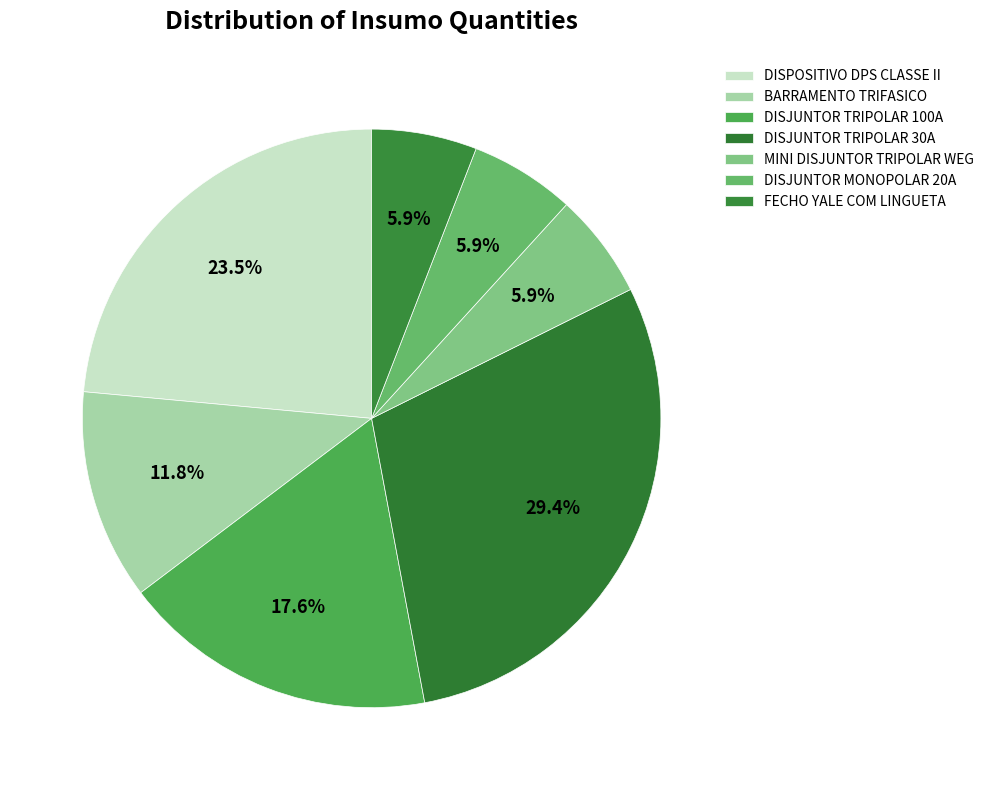

Does any single category account for the majority?

No